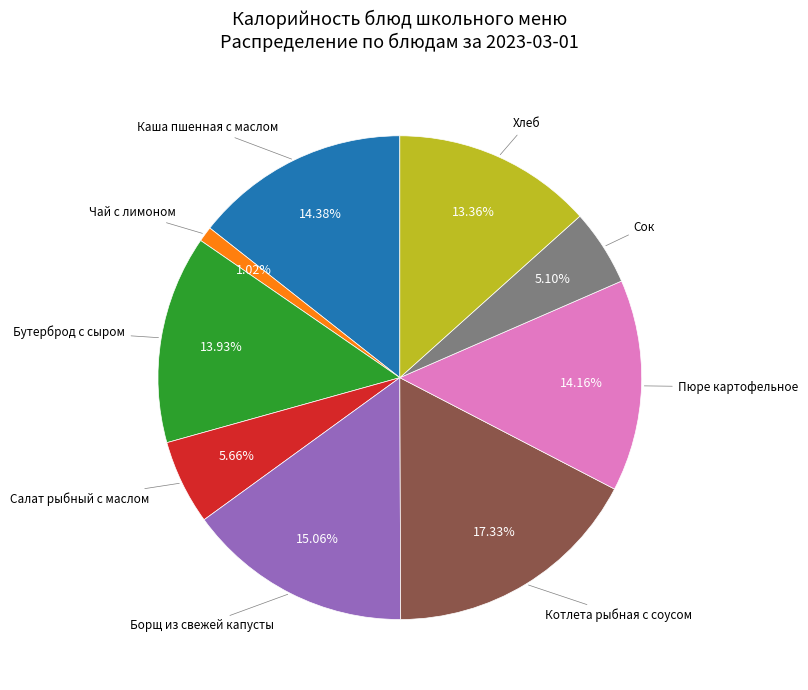

Does any single category account for the majority?

No